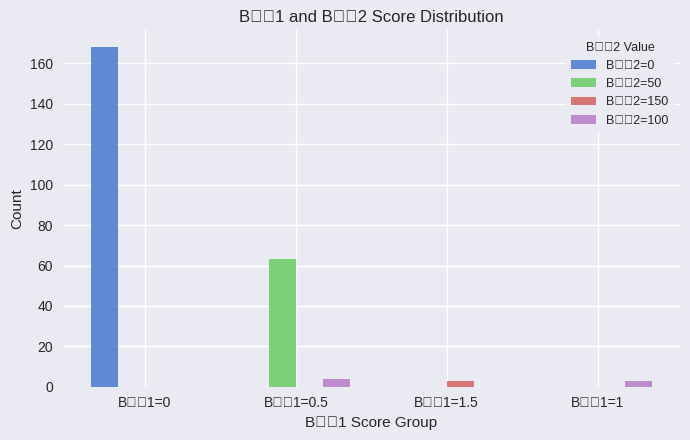

What is the total value across all series at B步骤1=1?

3